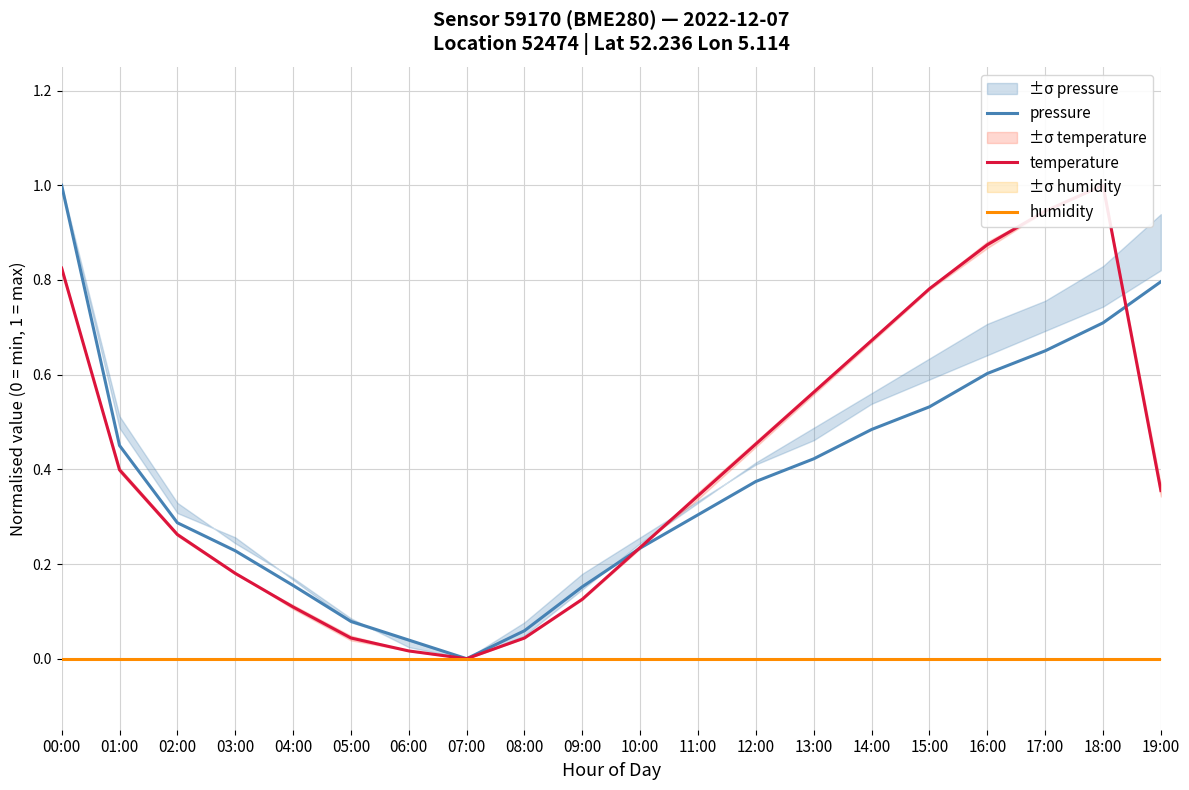

Which series has the largest range (max minus min)?

pressure